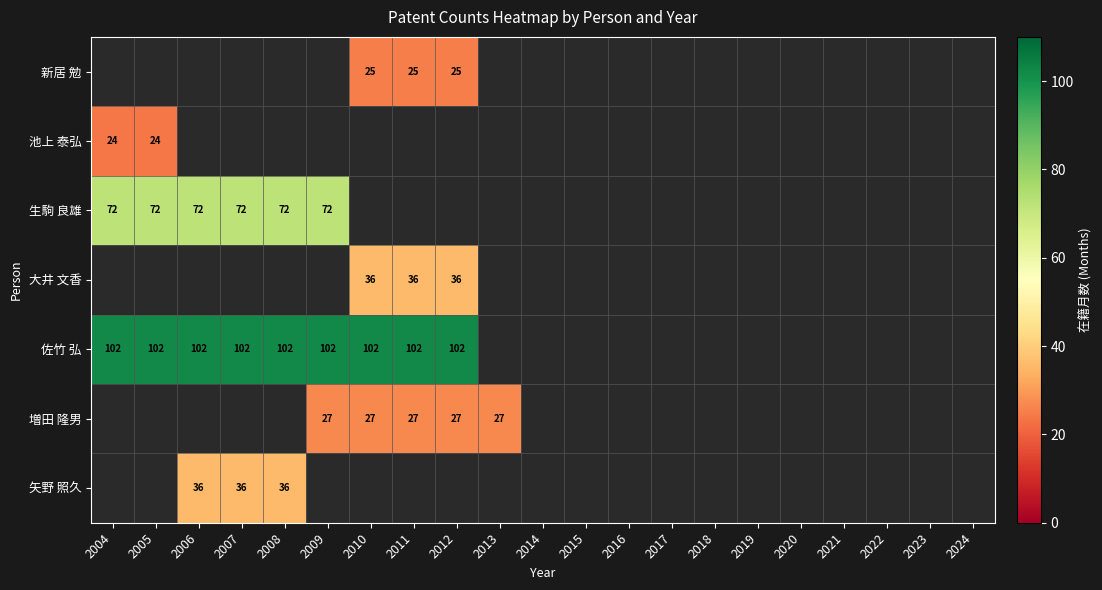

The 増田 隆男 series shows 27 at 2010. True or false?

True